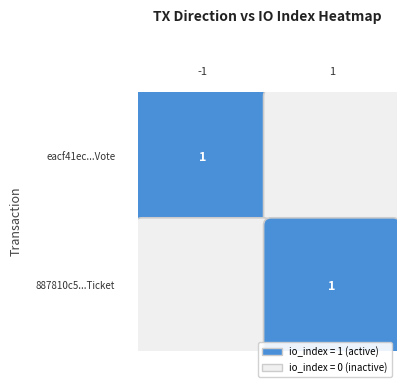

Is the value of -1 at 1 greater than the value of 1 at 0?

No